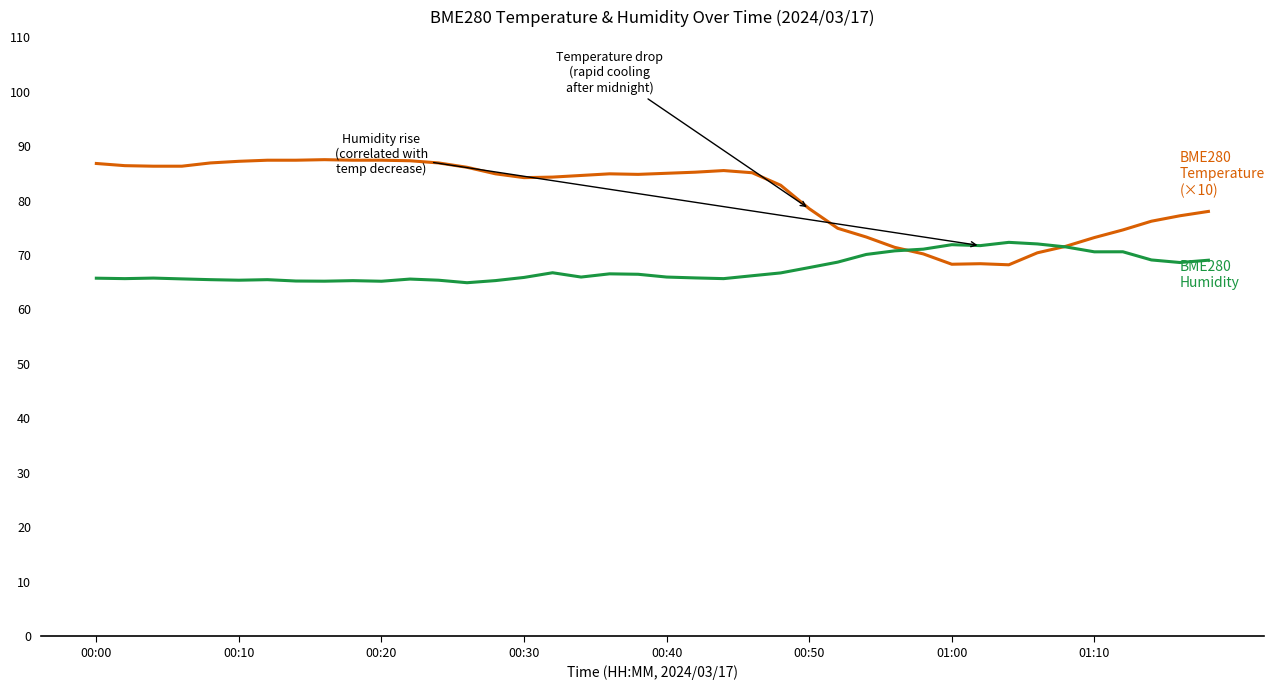

What is the maximum value shown in the chart?

87.5